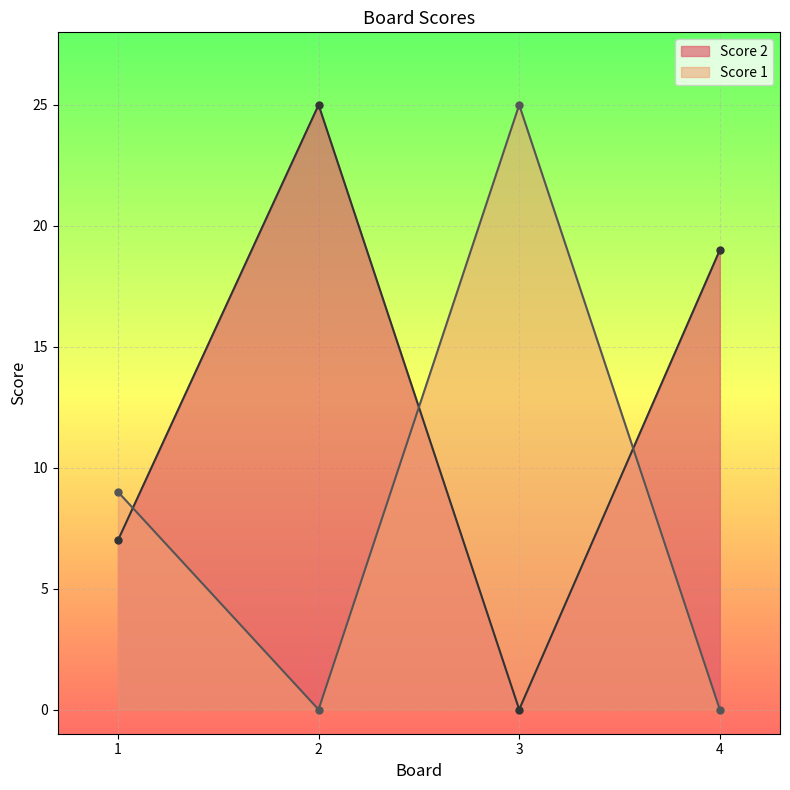

True or false: Score 2 has a value of 19 at 4.

True